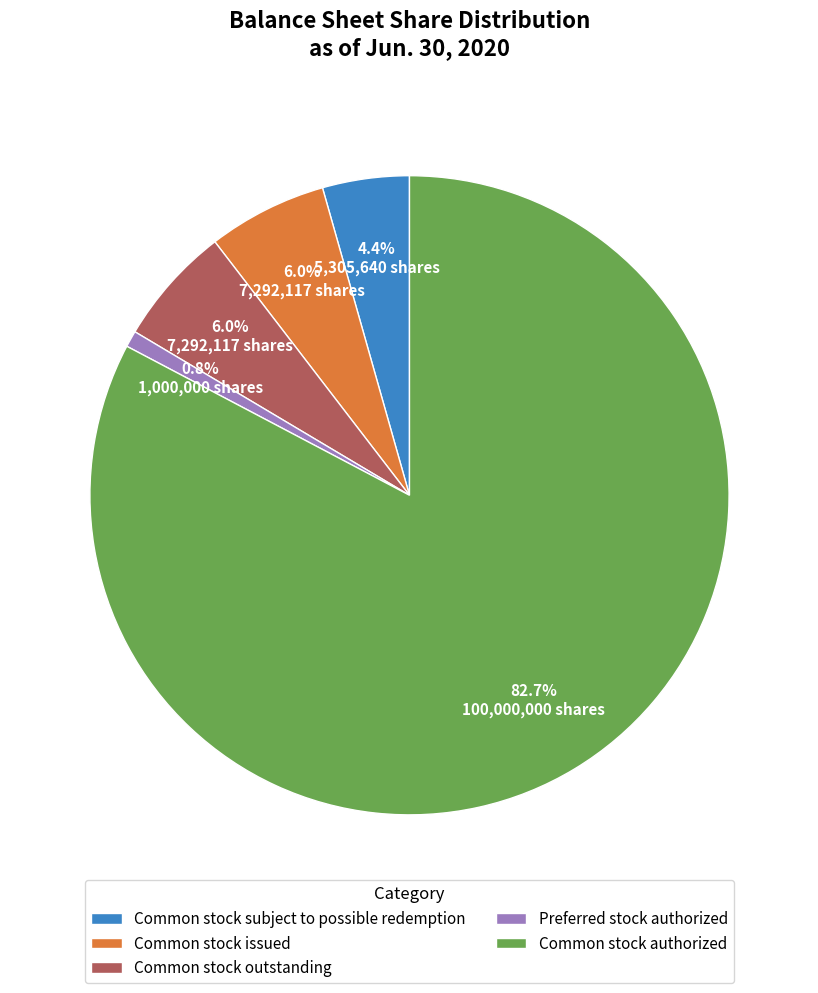

What is the largest slice in the pie chart?

Common stock authorized